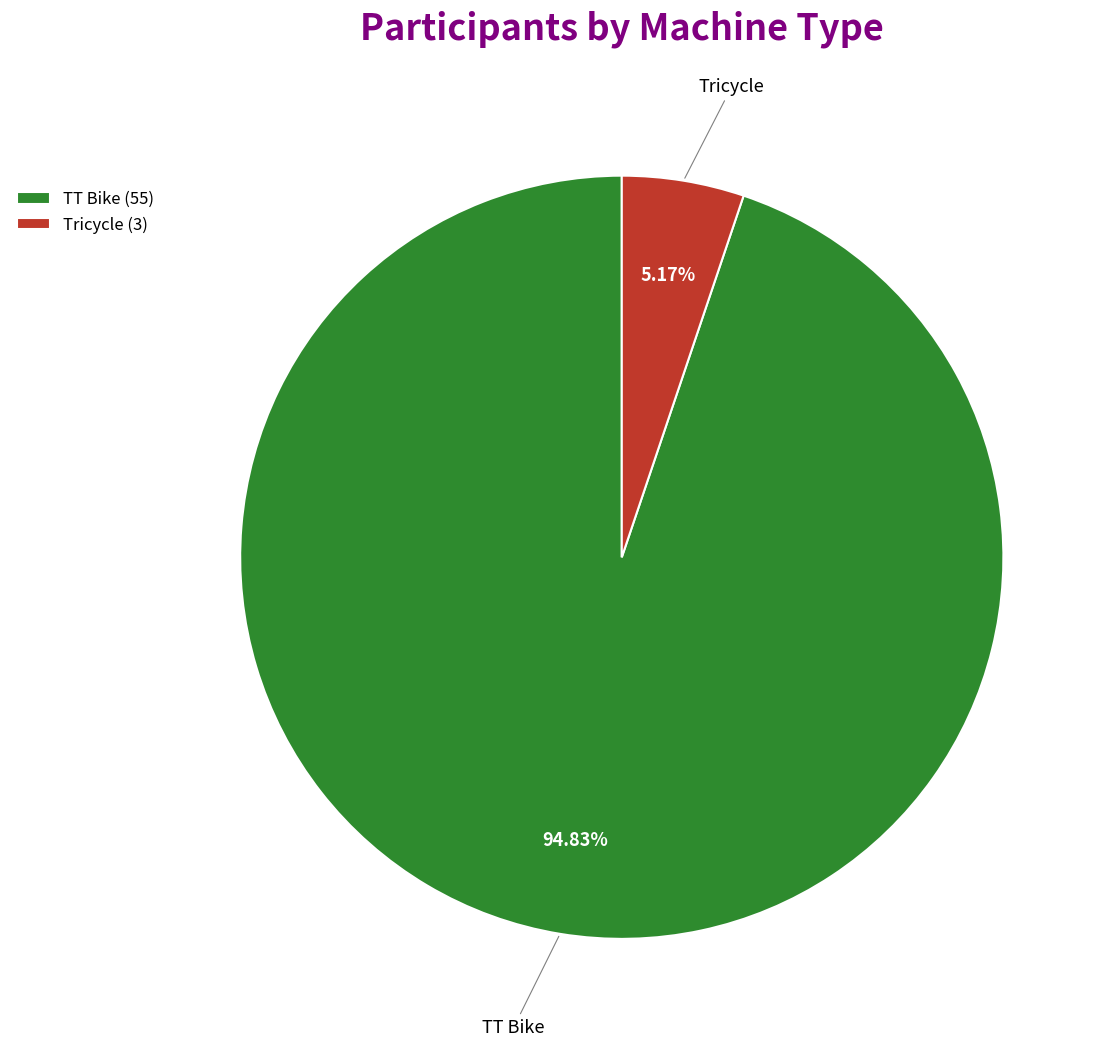

Which has a higher value, TT Bike or Tricycle?

TT Bike